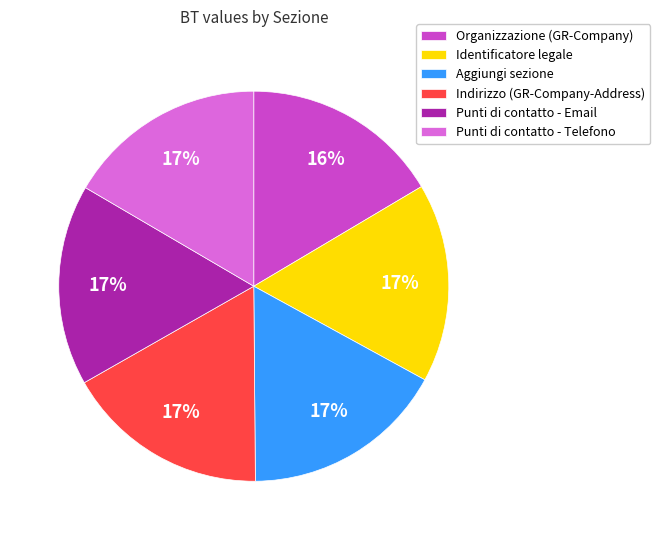

To the nearest percent, what portion does Punti di contatto - Email represent?

17%